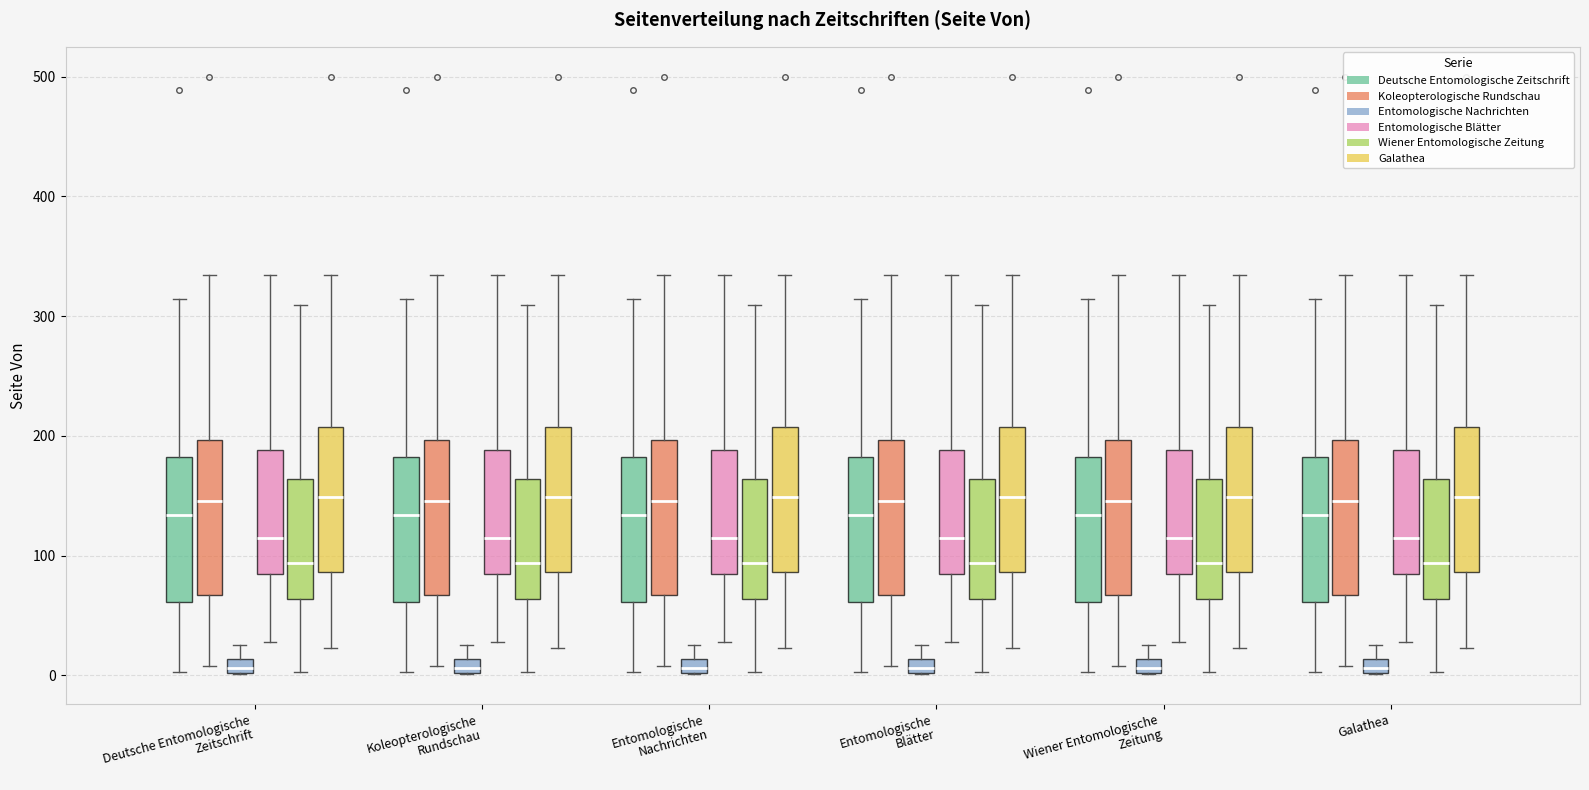

Where is the lower edge of the box for Koleopterologische Rundschau (Deutsche Entomologische Zeitschrift) on the y-axis? The values are not printed on the chart, so give them approximately, as read against the axis.

60